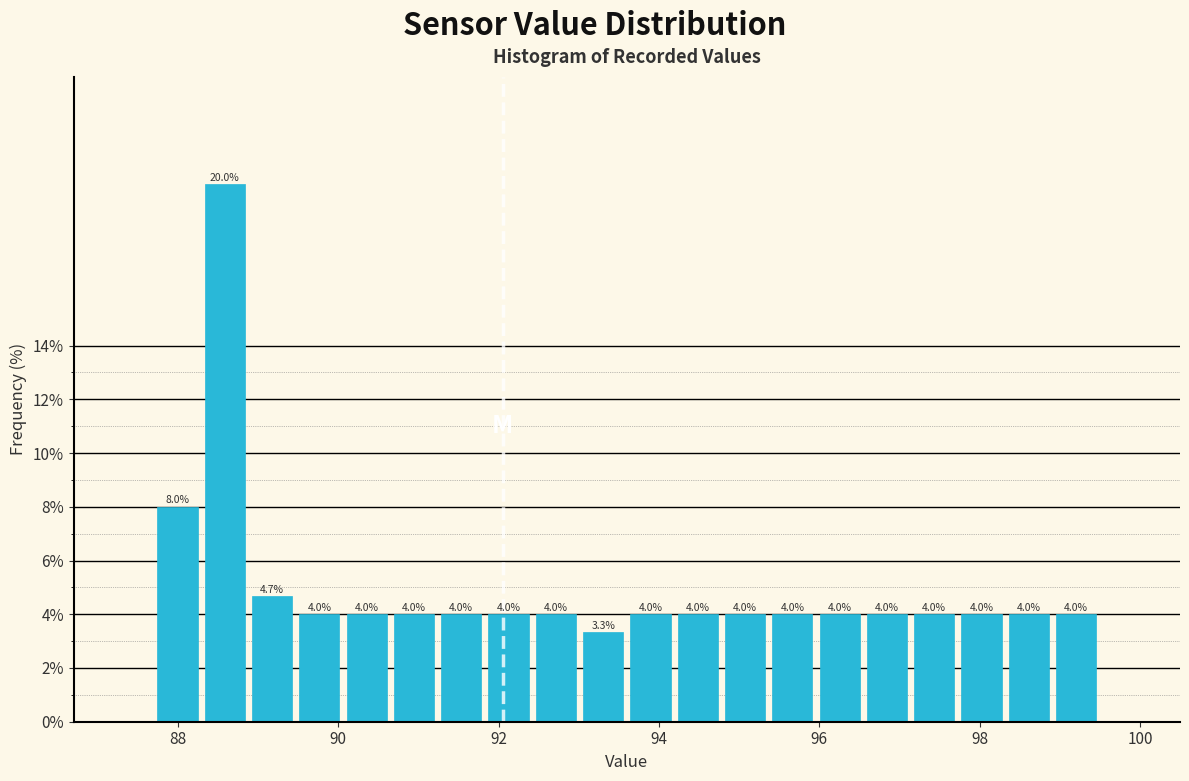

Read against the x-axis, roughly where is the centre of the tallest bar?

88.6